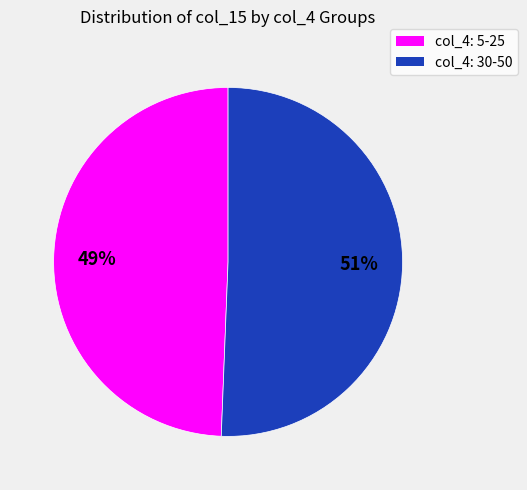

Is there a majority slice in this chart?

Yes